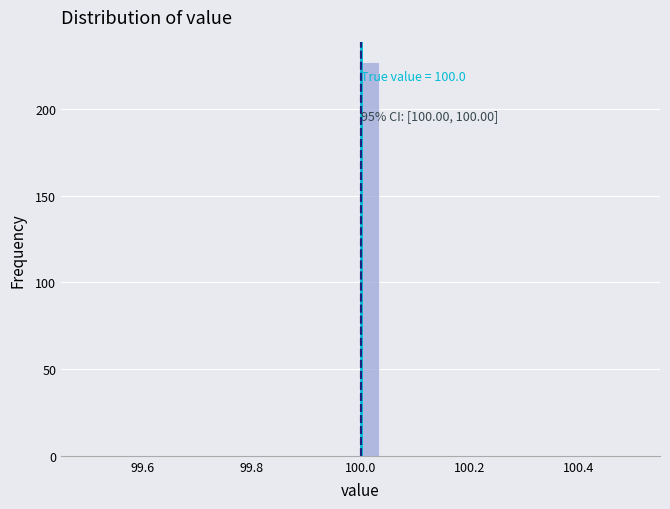

Read against the x-axis, roughly where is the centre of the tallest bar?

100.02